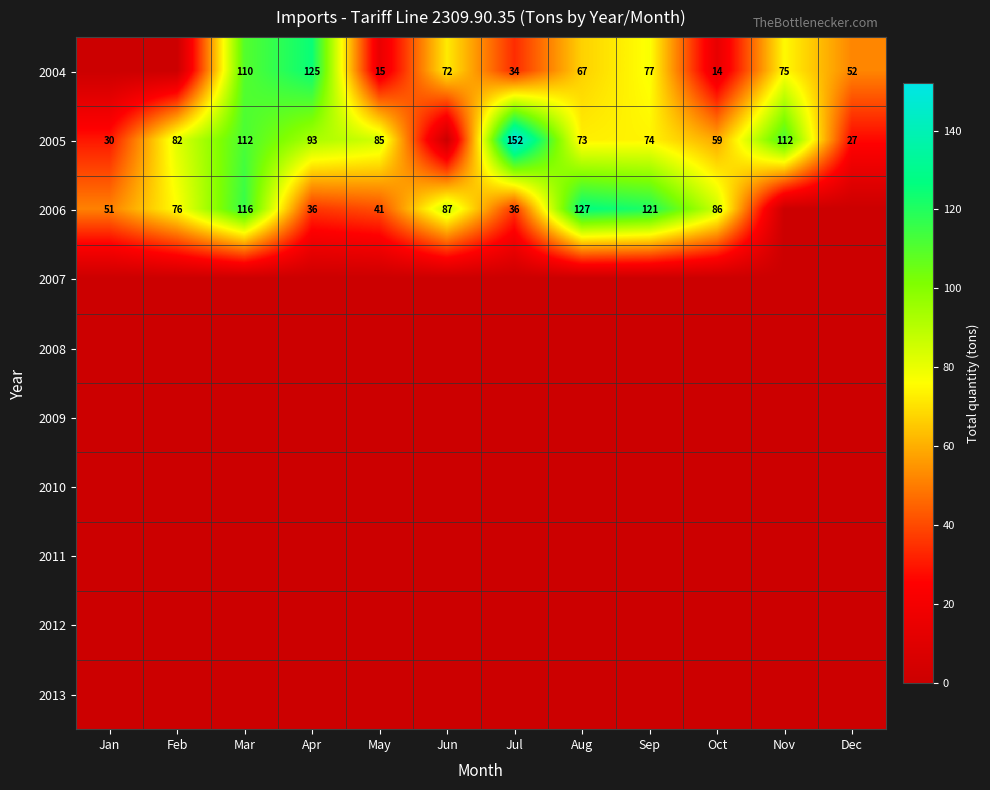

The 2006 series shows 36 at Apr. True or false?

True